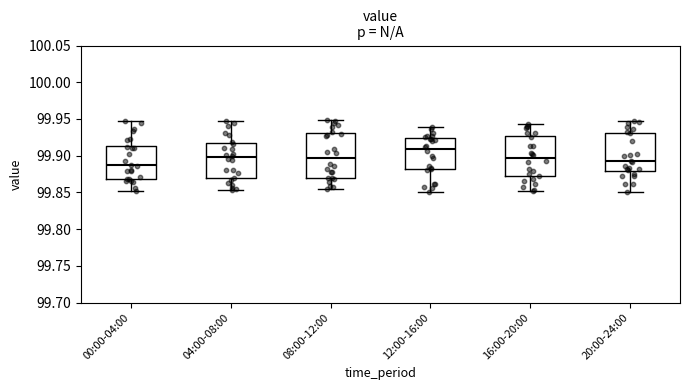

Reading left to right, transcribe this box plot: for each box, give where its median line is, the range the box spans, and where its two whiskers end, as read against the y-axis. The values are not printed on the chart, so give them approximately, as read against the axis.

00:00-04:00: median 99.885, box 99.870 to 99.915, whiskers 99.850 to 99.945
04:00-08:00: median 99.900, box 99.870 to 99.915, whiskers 99.855 to 99.945
08:00-12:00: median 99.895, box 99.870 to 99.930, whiskers 99.855 to 99.950
12:00-16:00: median 99.910, box 99.880 to 99.925, whiskers 99.850 to 99.940
16:00-20:00: median 99.895, box 99.870 to 99.925, whiskers 99.855 to 99.945
20:00-24:00: median 99.890, box 99.880 to 99.930, whiskers 99.850 to 99.945